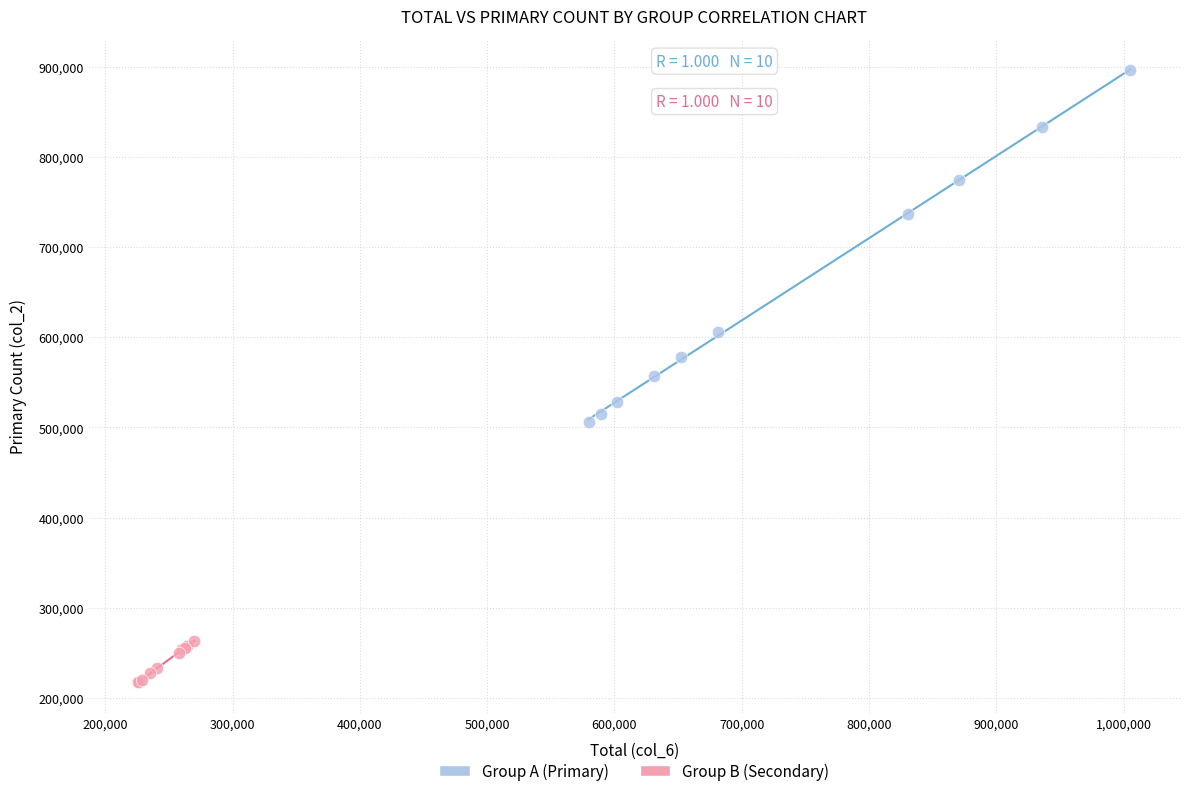

Which series reaches the minimum Y coordinate?

Group B (Secondary)